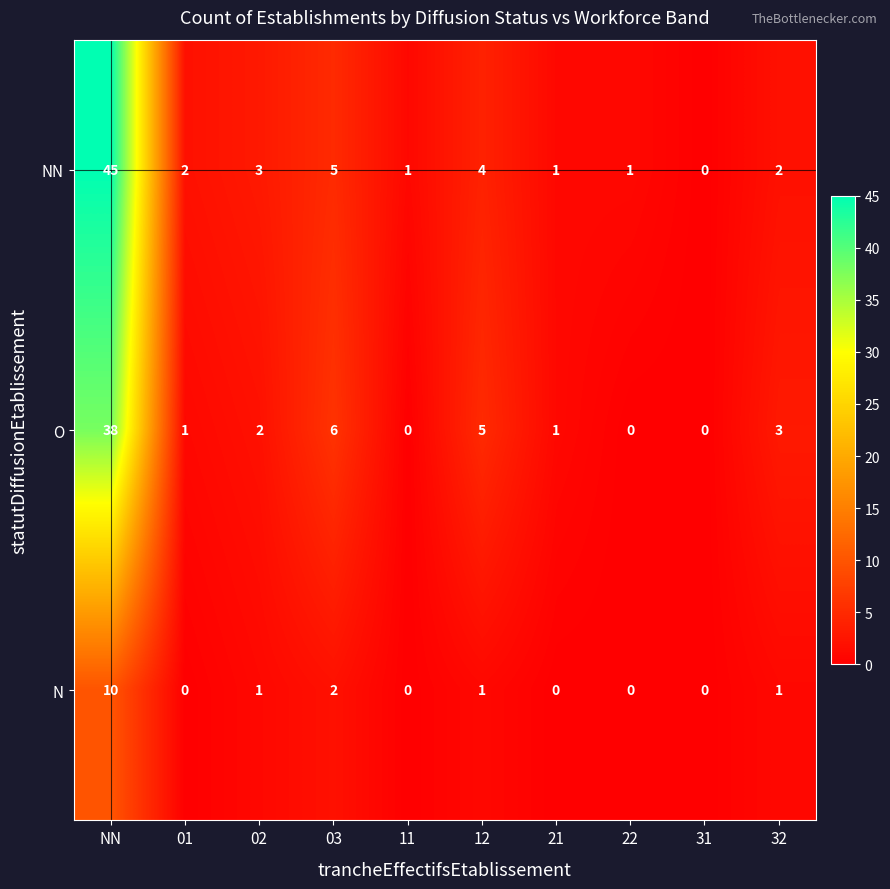

What is the difference between the maximum and minimum values in the N series?

10